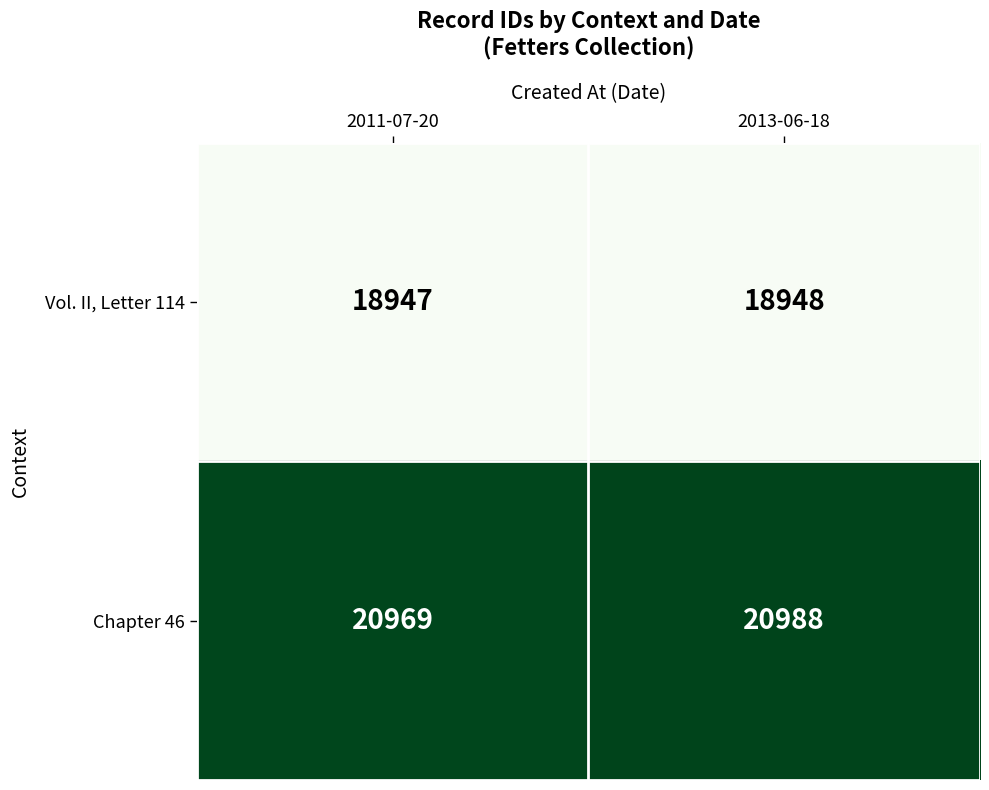

Reading right to left, list all the values displayed in this chart.

Vol. II, Letter 114: 18948	18947
Chapter 46: 20988	20969